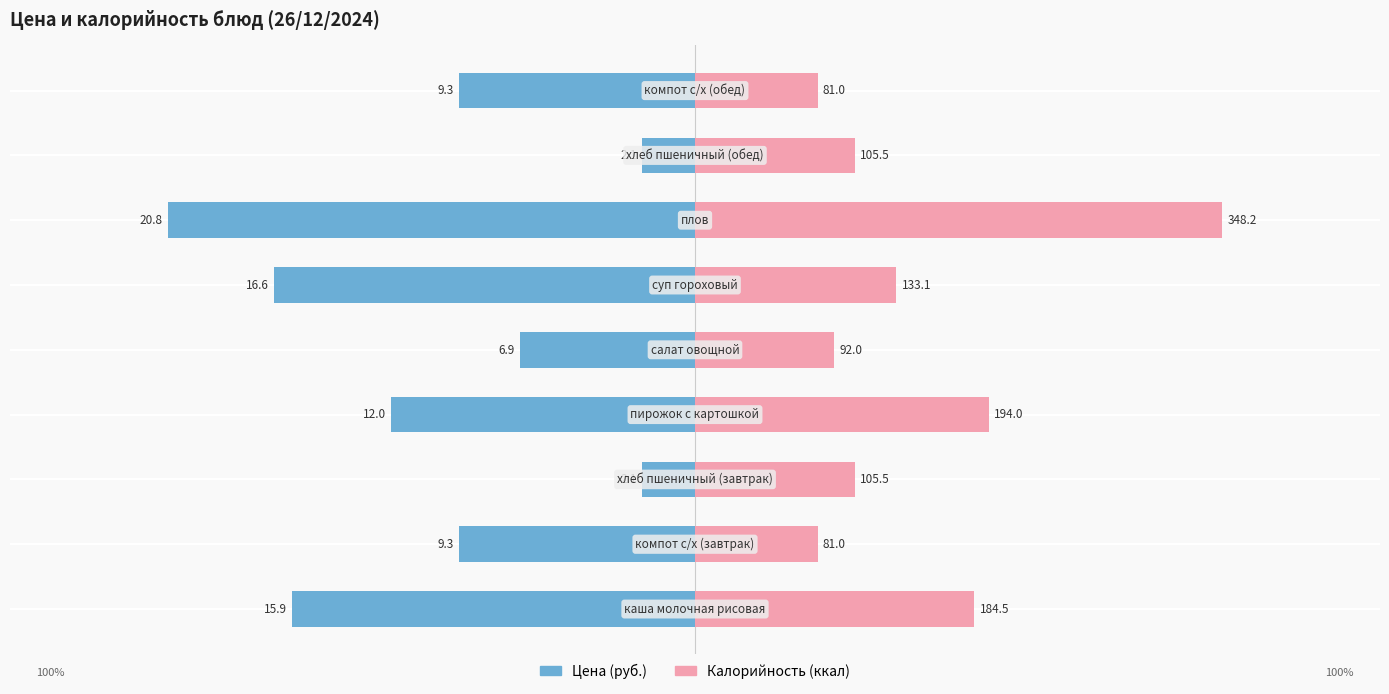

How many bars are there in total?

18